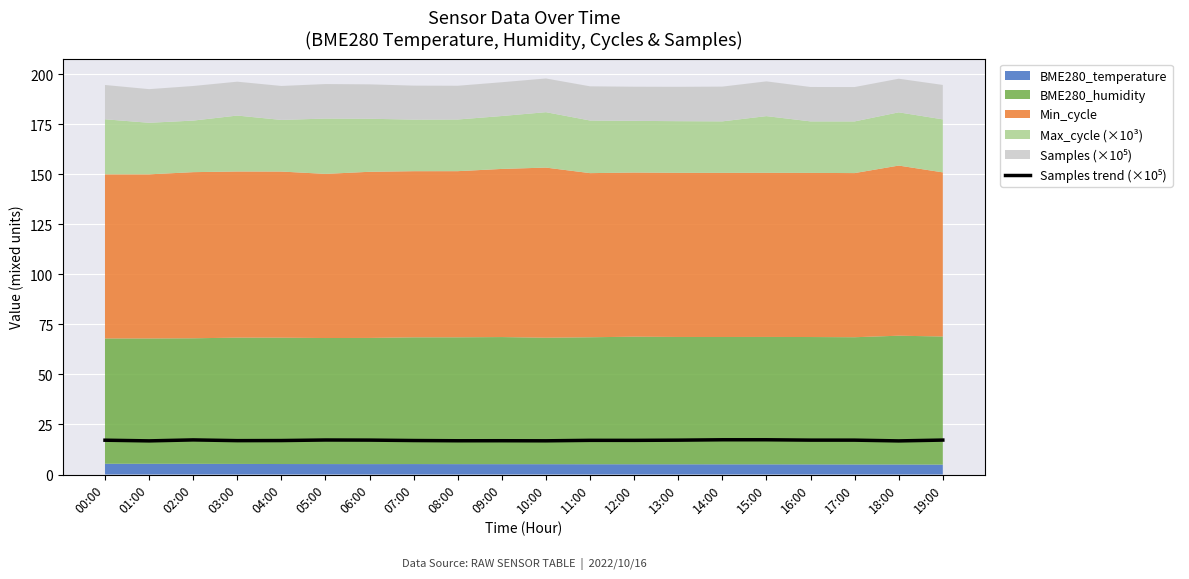

What is the difference between the values at 11:00 and 06:00?

0.1